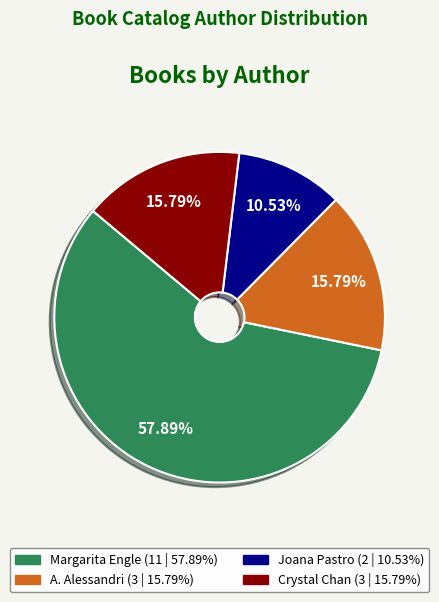

How many slices are in this pie chart?

4